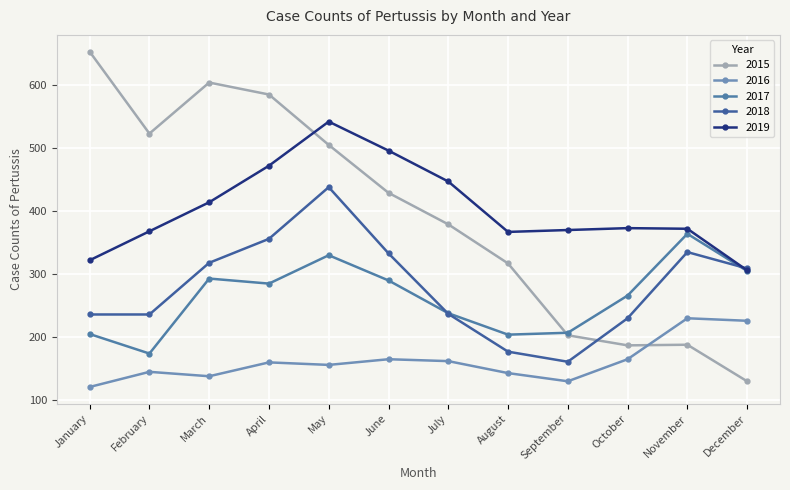

Which series ends up on top after the final intersection of 2015 and 2017?

2017